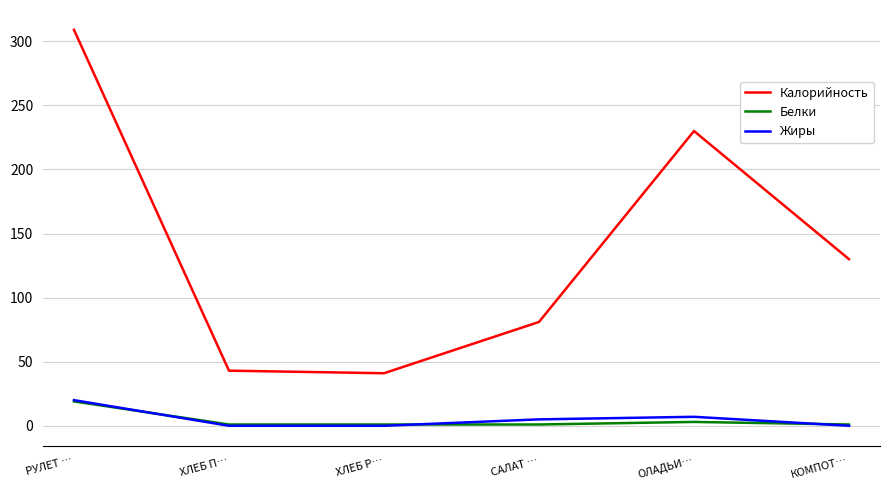

What is the difference between the Калорийность values at ОЛАДЬИ… and ХЛЕБ Р…?

189